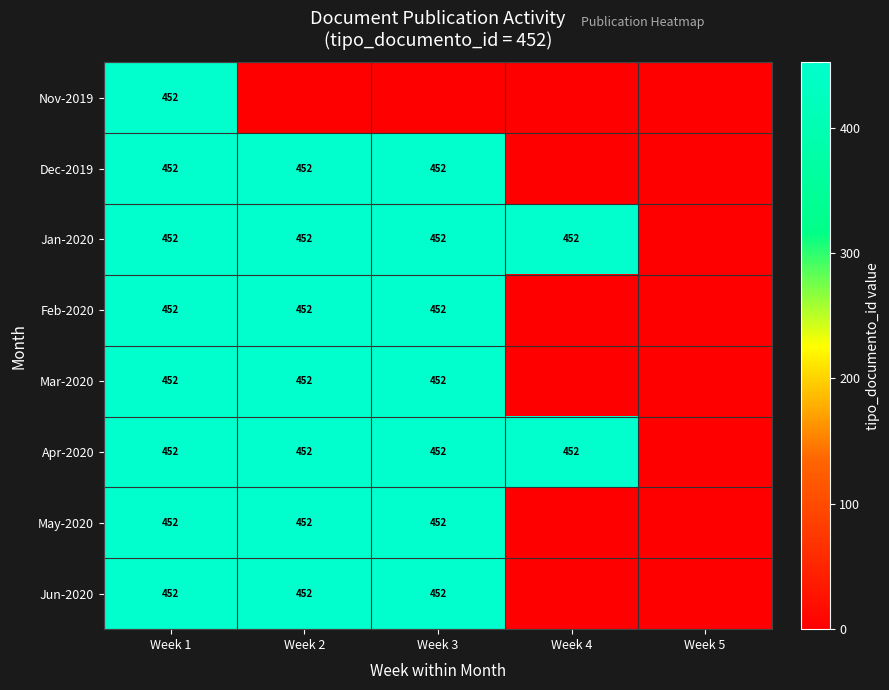

How many data points does each series have?

5